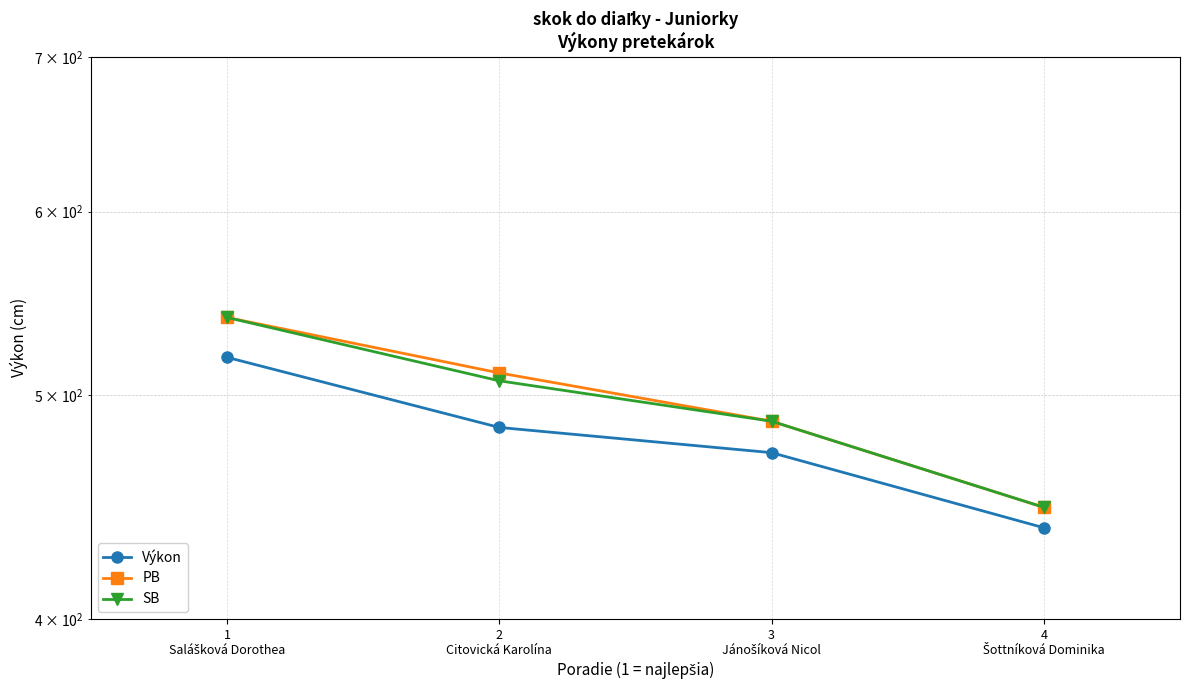

True or false: Výkon and PB intersect in this chart.

False